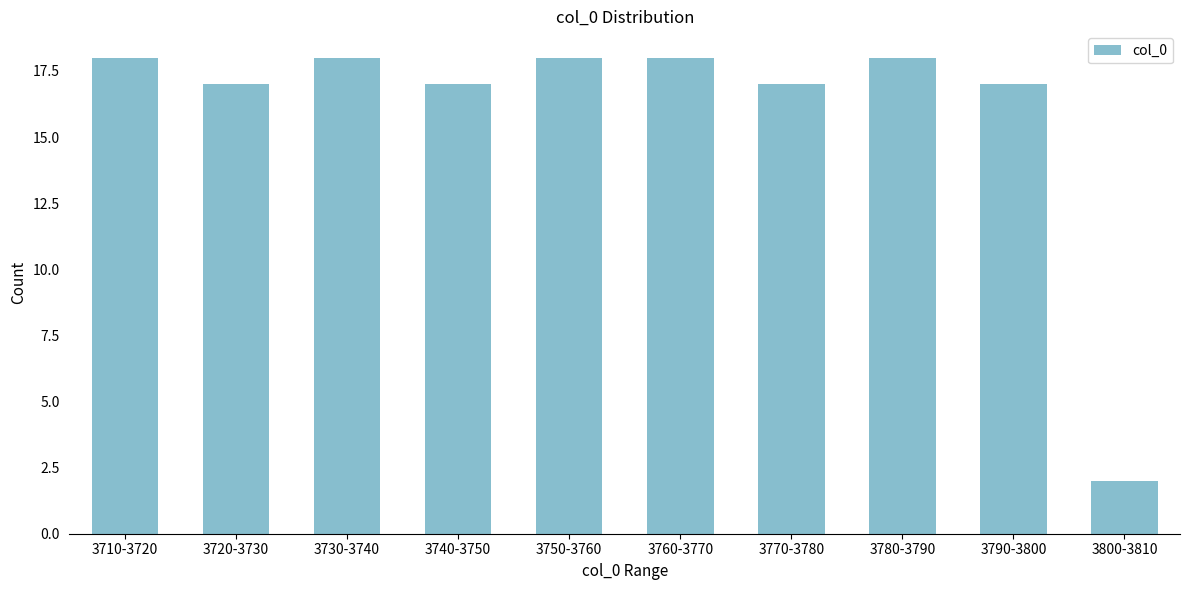

Reading left to right, what are all the values shown in this chart?

18	17	18	17	18	18	17	18	17	2